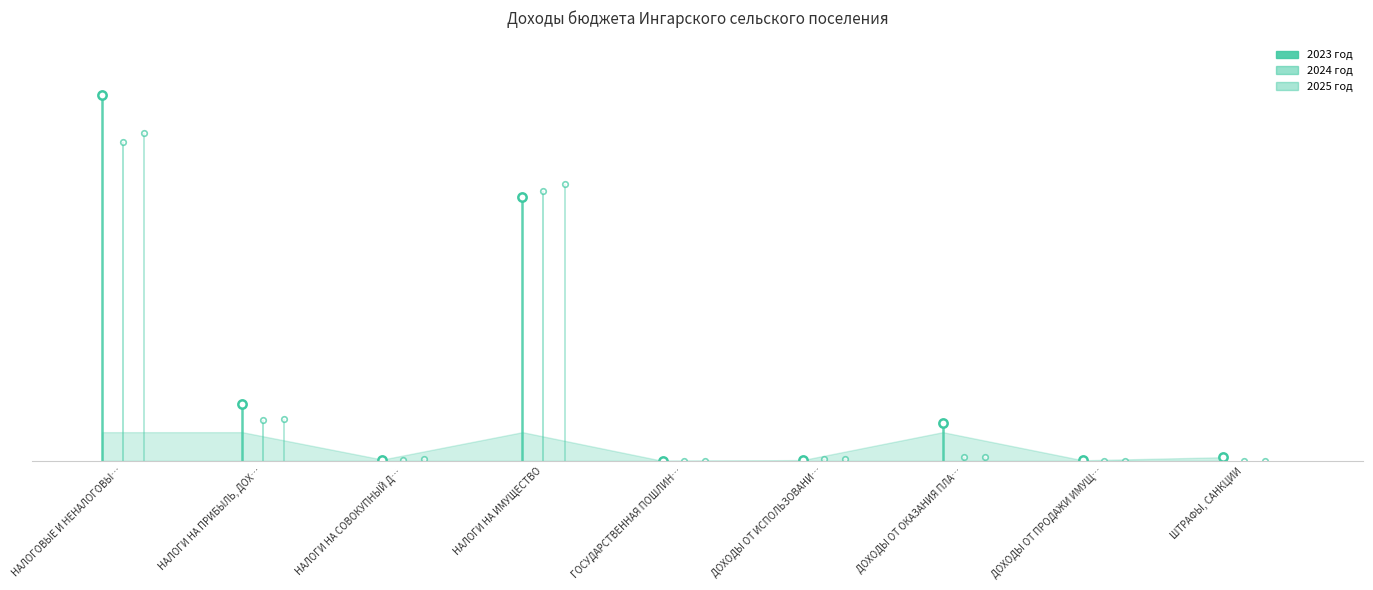

Which series has the largest total across all categories?

2023 год